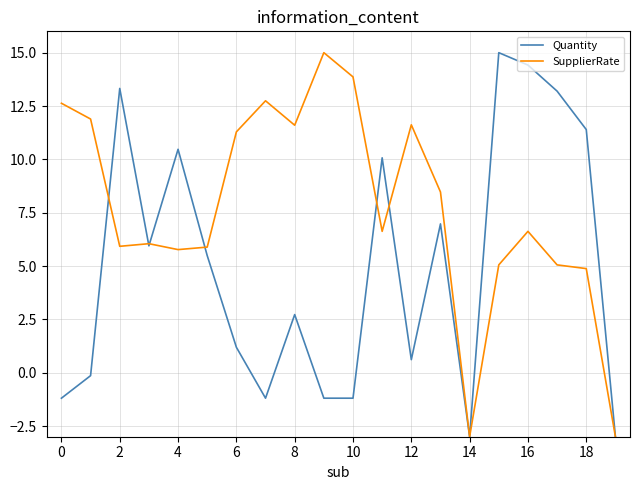

How many lines are shown in the chart?

2